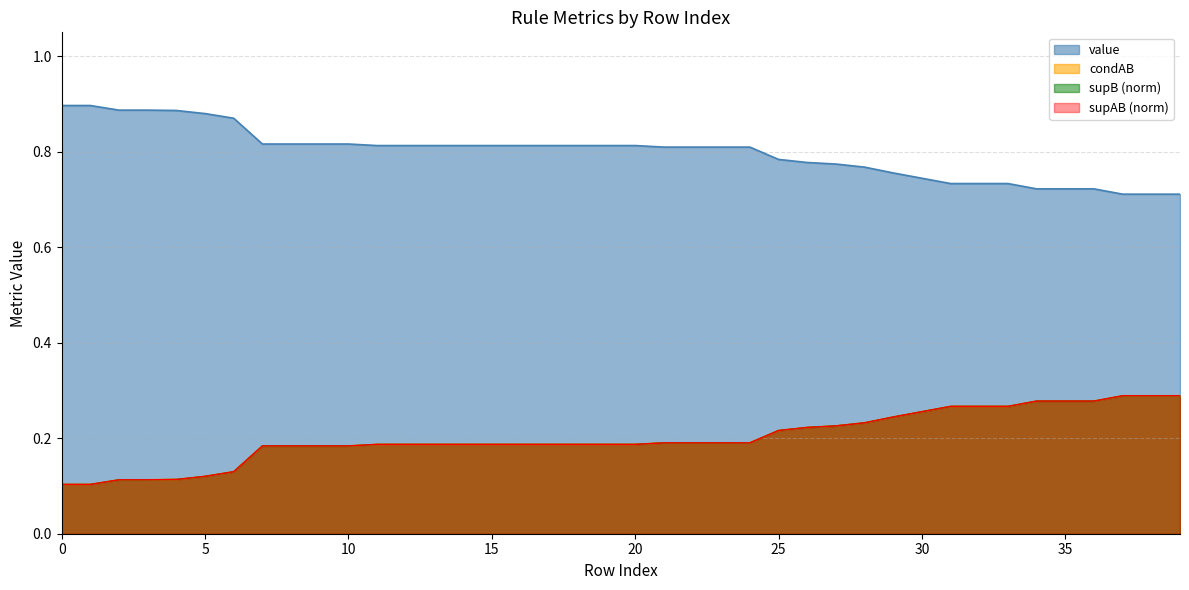

True or false: value and condAB intersect in this chart.

False